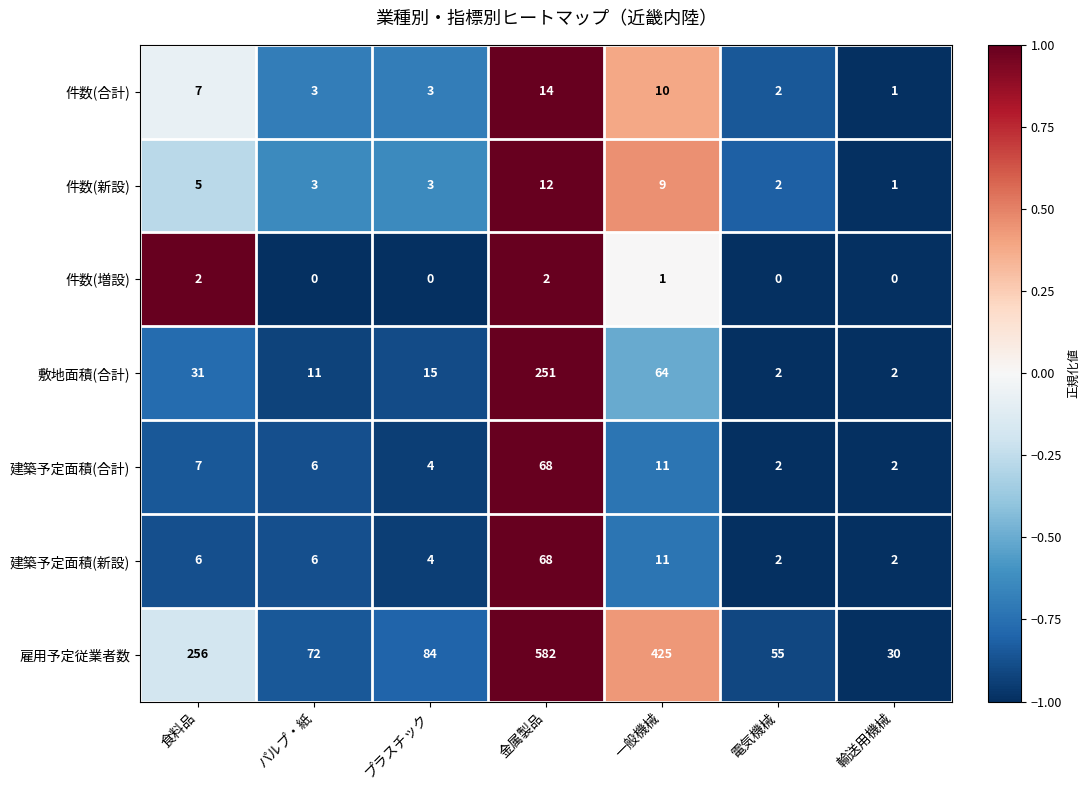

At which label is 件数(合計) closest to 7?

食料品